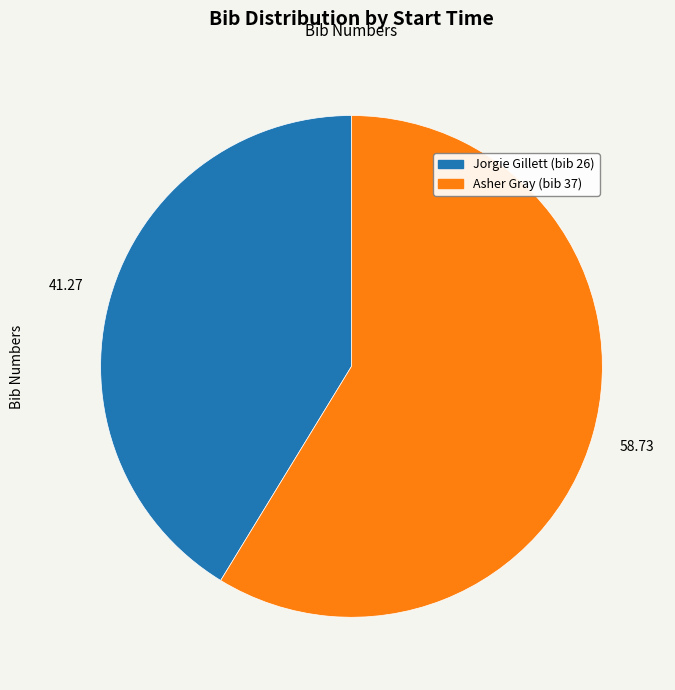

Is there any slice that represents more than half of the pie?

Yes